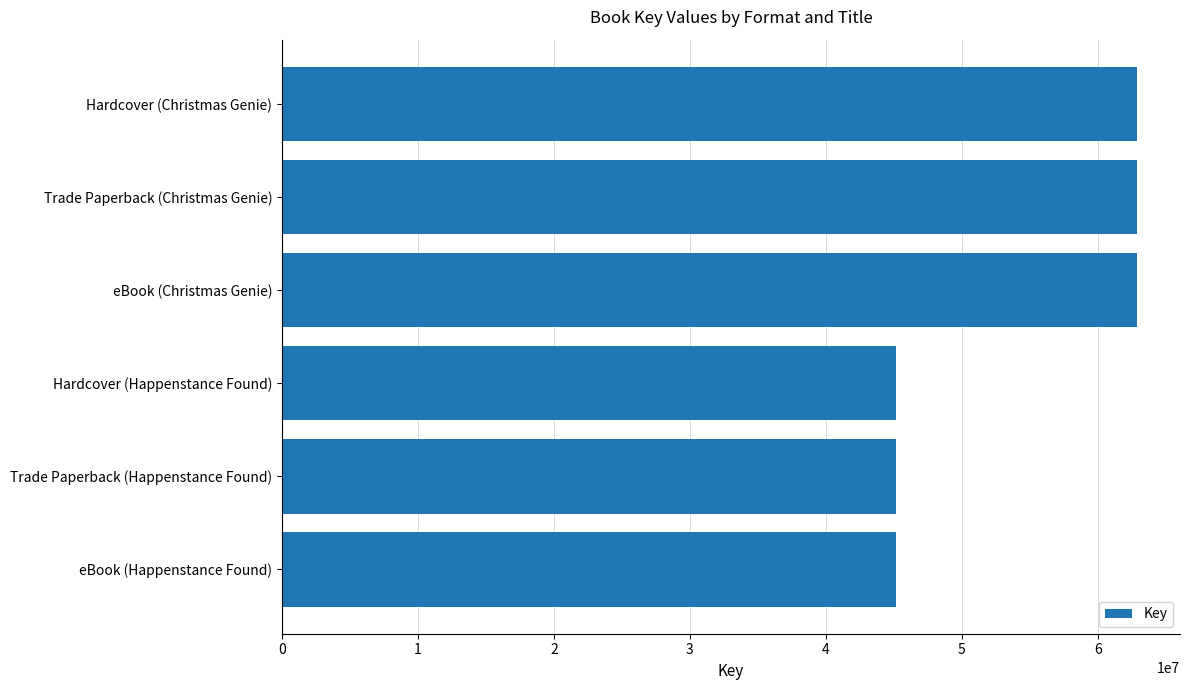

Reading top to bottom, extract all data points from this chart.

62897283	62897283	62897283	45156450	45156450	45156450